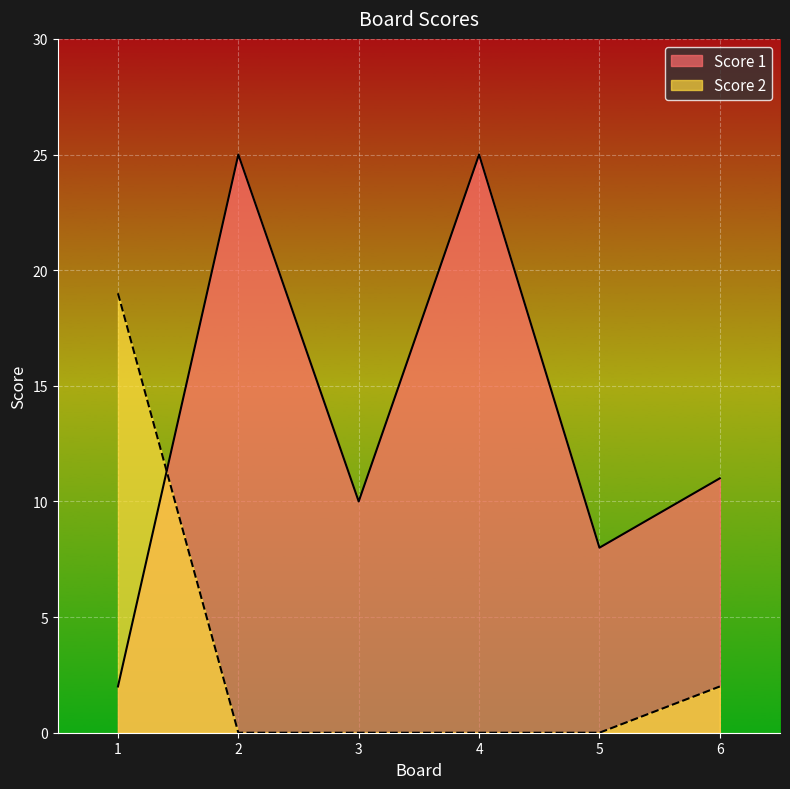

How many data points in Score 1 are above 11?

2